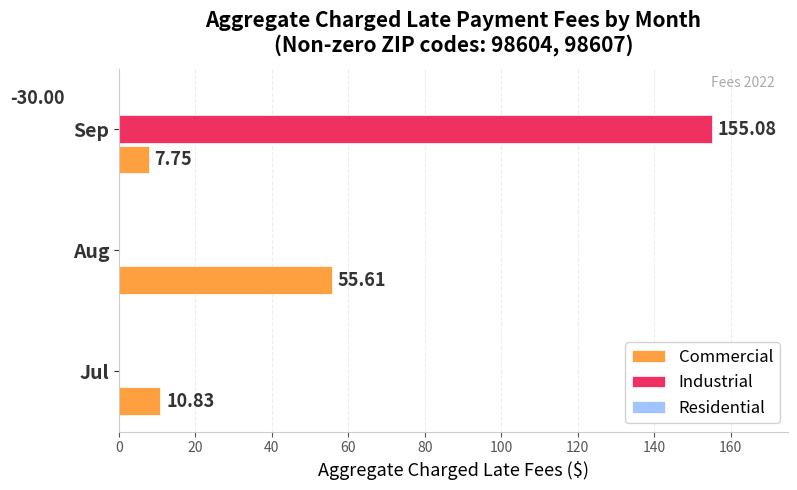

What is the difference between the highest and lowest values at Sep?

185.1